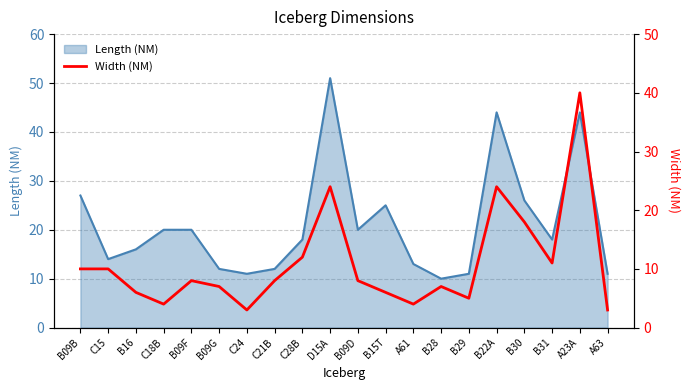

Is it true that the value at C21B is 3?

False